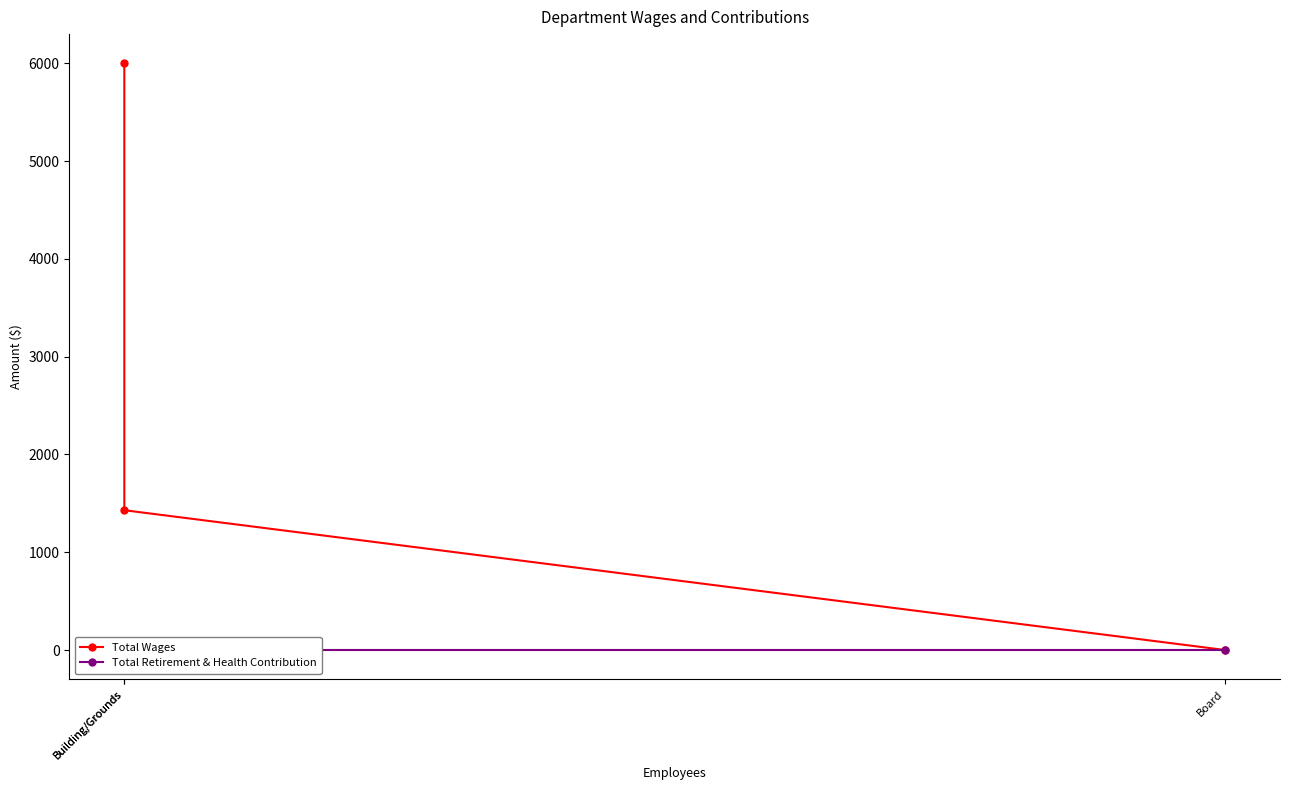

Which label corresponds to the largest value in the chart?

Building/Grounds